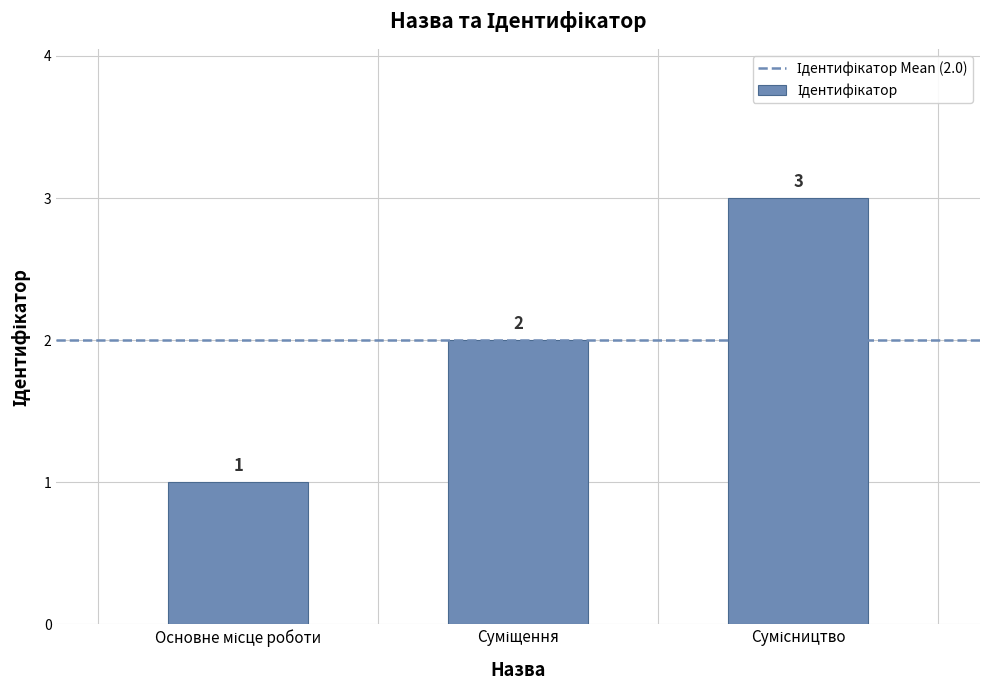

How many data points are less than 2?

1